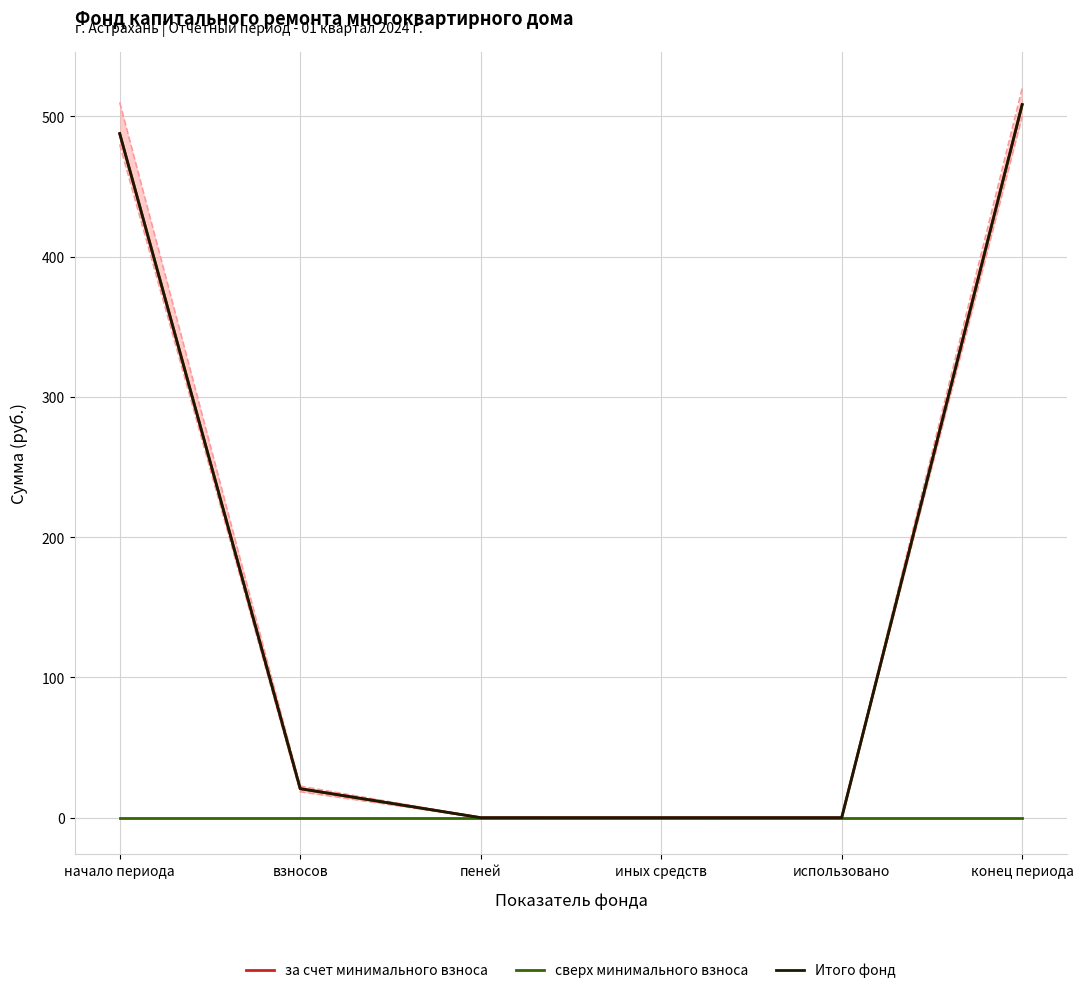

What is the difference between the maximum and minimum values in the Итого фонд series?

508.4